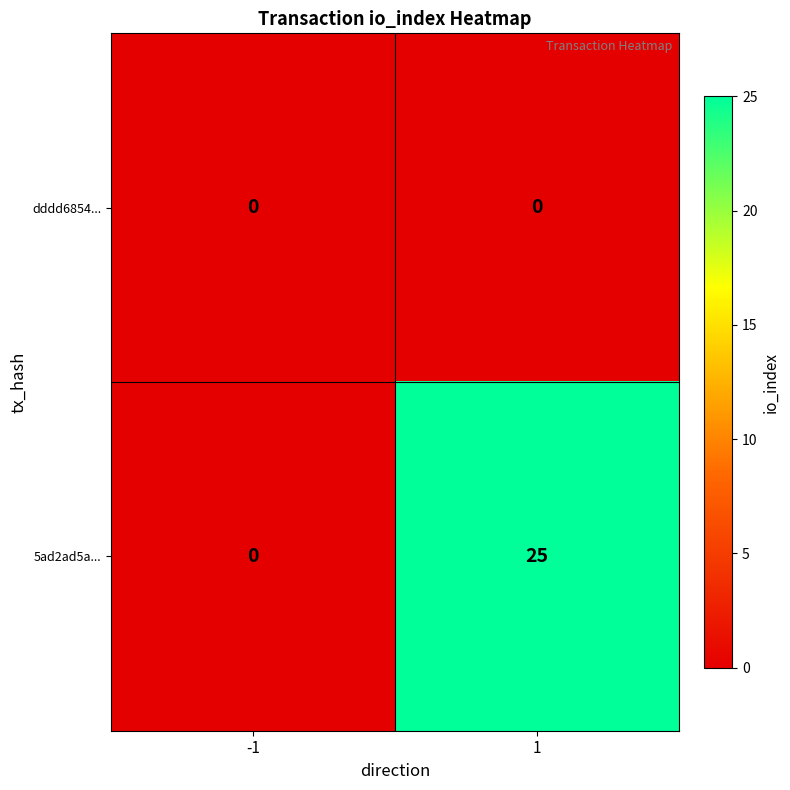

Between -1 and 1, which series saw the biggest shift?

5ad2ad5a...